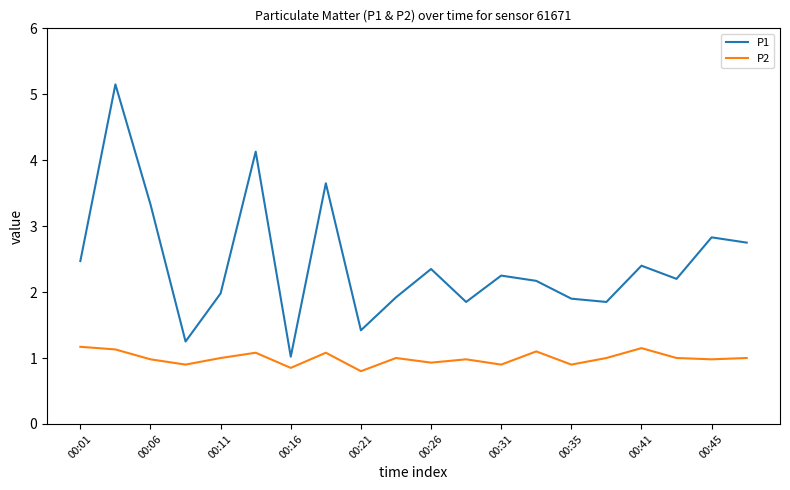

True or false: P1 and P2 intersect in this chart.

False